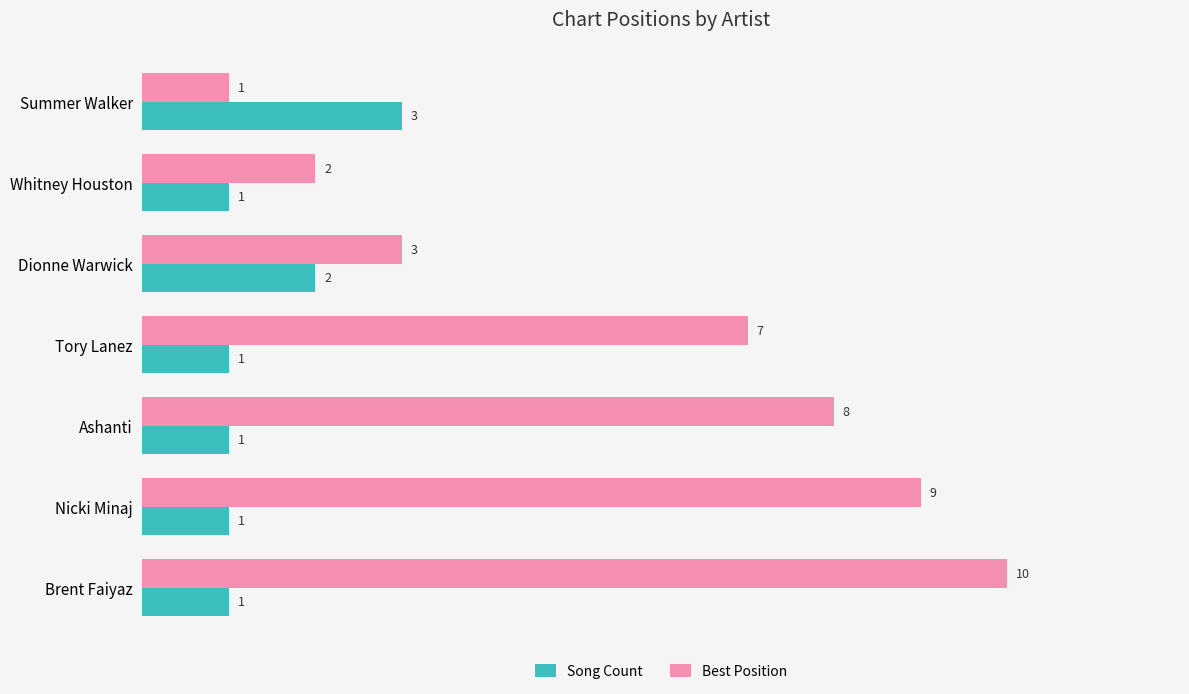

Where is Best Position nearest to the value 5?

Dionne Warwick